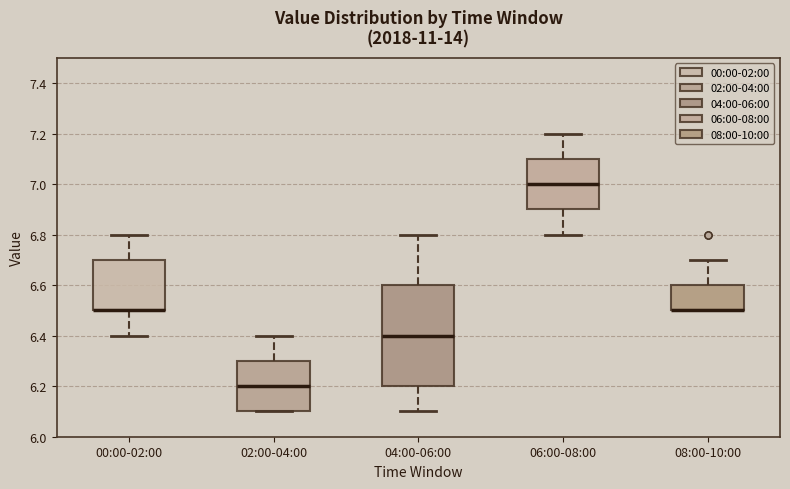

Where is the upper edge of the box for 00:00-02:00 on the y-axis? The values are not printed on the chart, so give them approximately, as read against the axis.

6.7